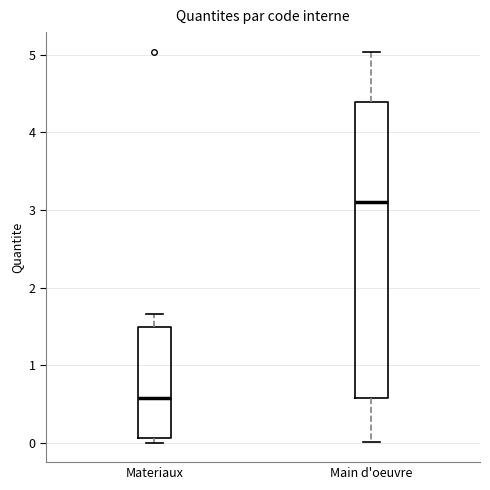

Which box is the tallest, from its lower edge to its upper edge?

Main d'oeuvre